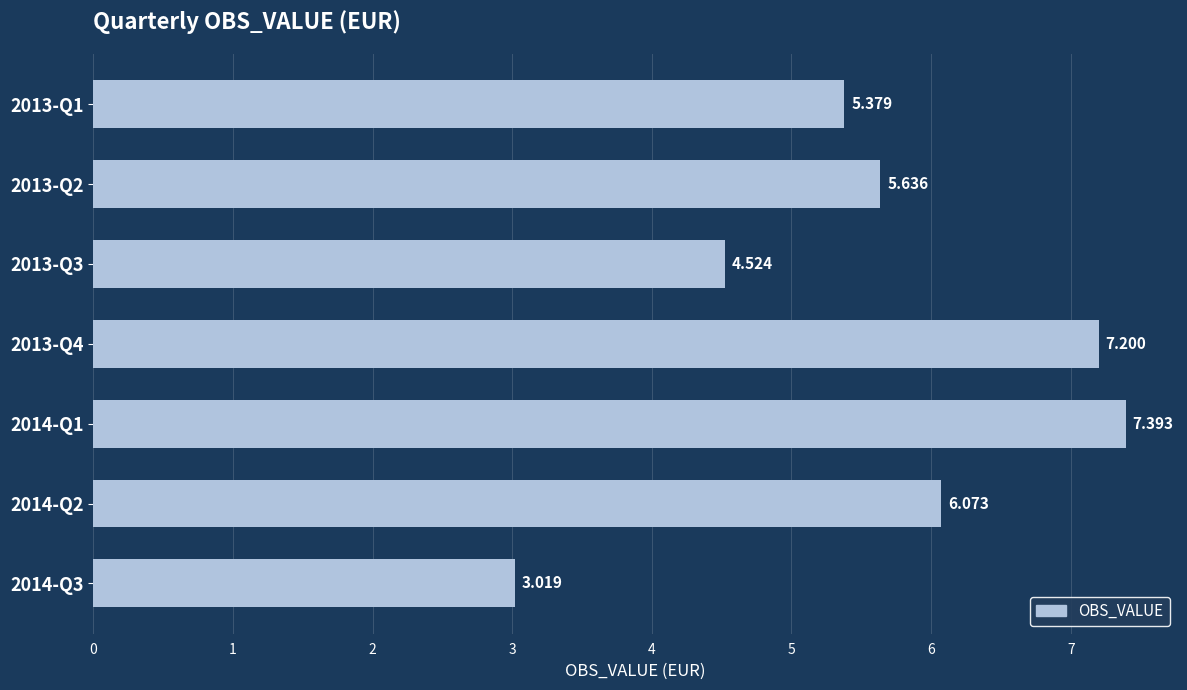

List the labels in order of value, largest first.

2014-Q1, 2013-Q4, 2014-Q2, 2013-Q2, 2013-Q1, 2013-Q3, 2014-Q3